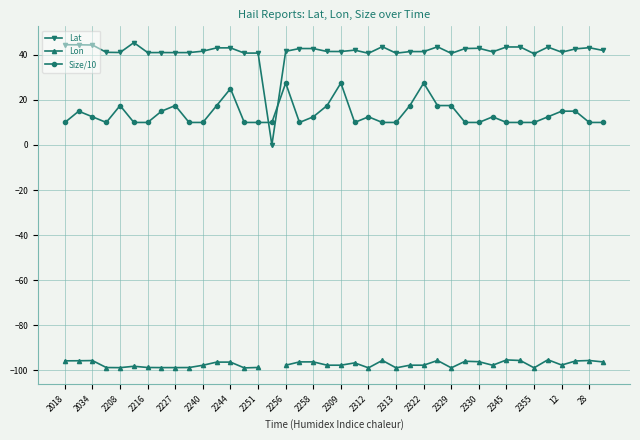

True or false: Lon and Size/10 intersect in this chart.

False